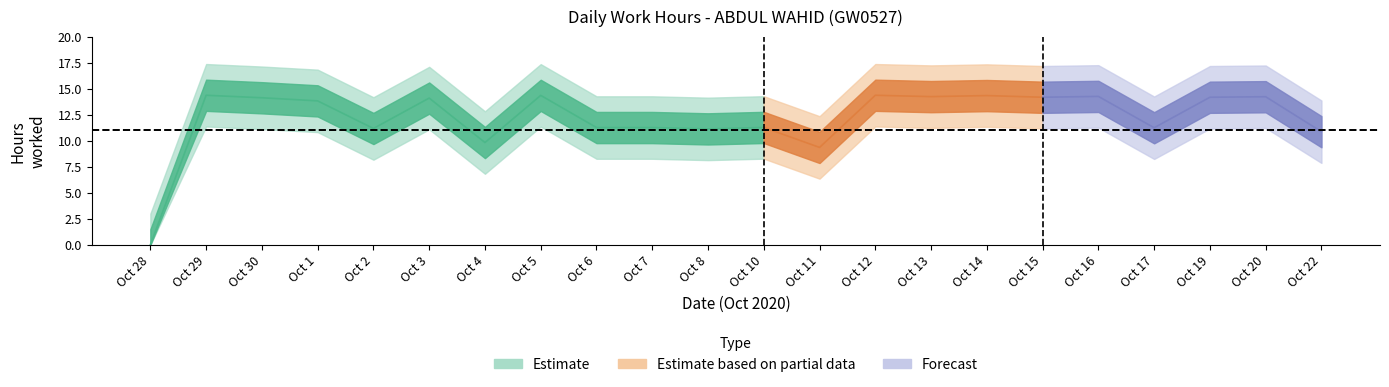

What is the maximum value shown in the chart?

14.4